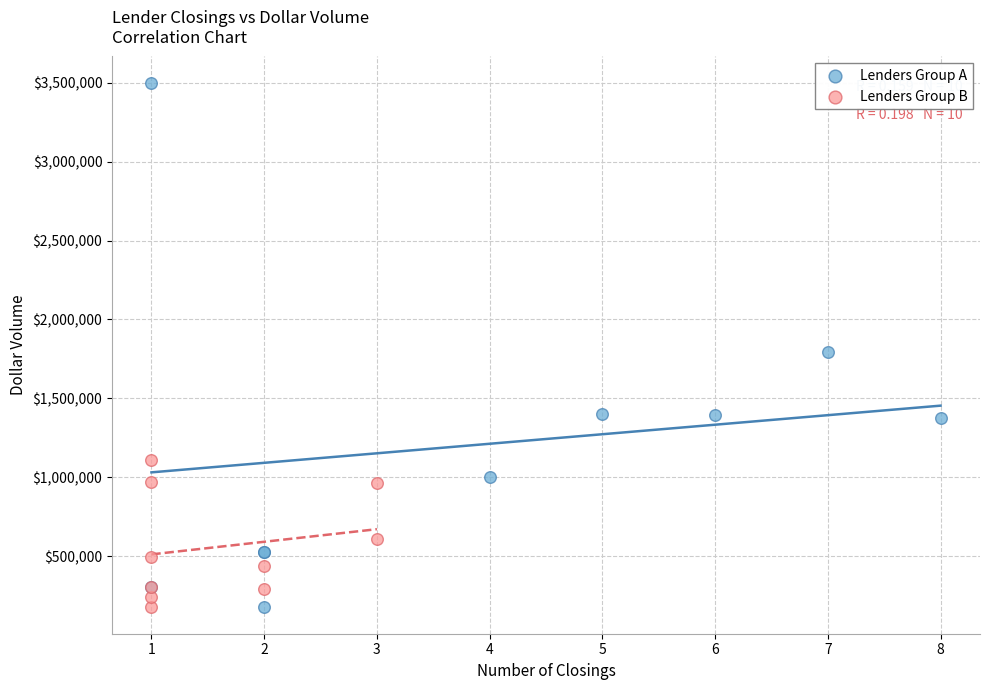

Which series has the widest spread of Y values?

Lenders Group A